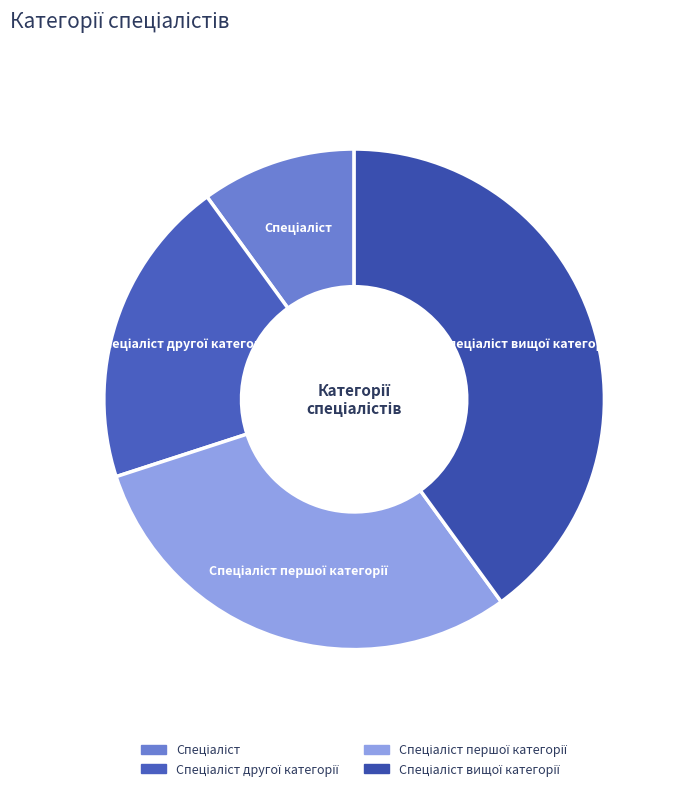

How many slices are in this pie chart?

4